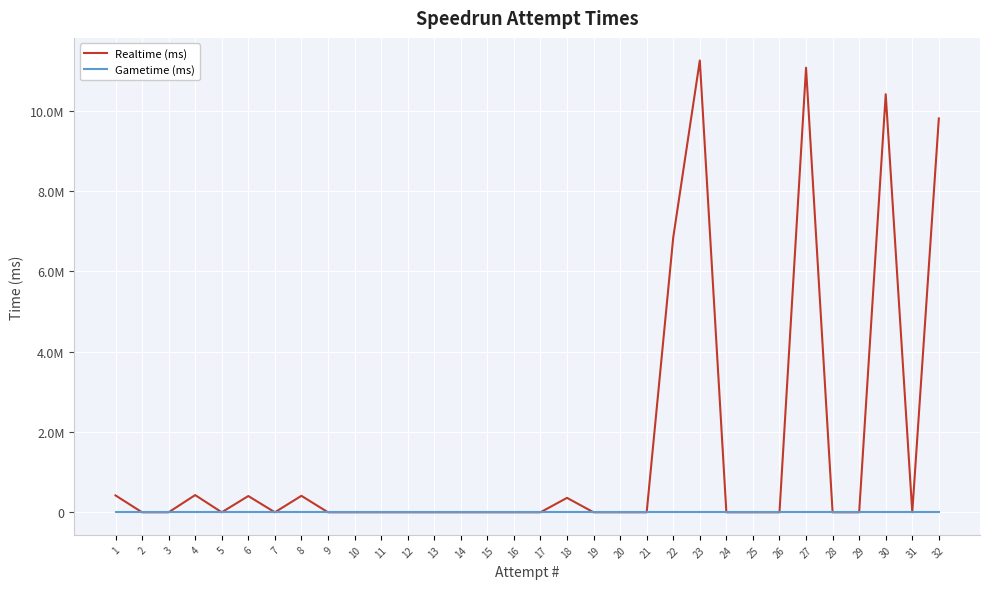

Is it true that Gametime (ms) equals 0 at 31?

True